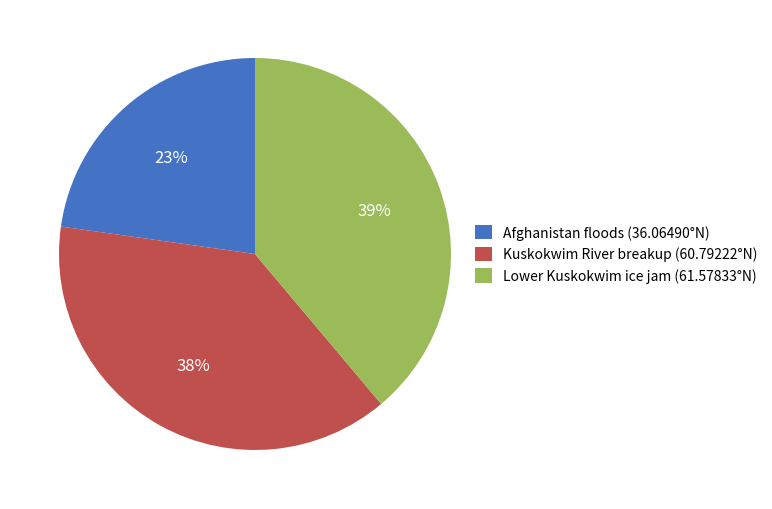

Does Kuskokwim River breakup (60.79222°N) account for over 50% of the chart?

No